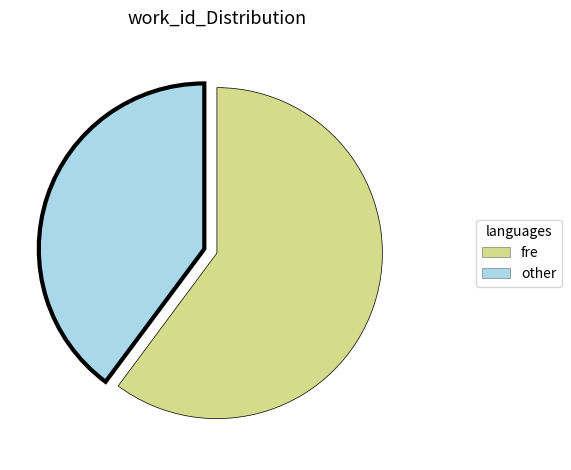

Is there any slice that represents more than half of the pie?

Yes